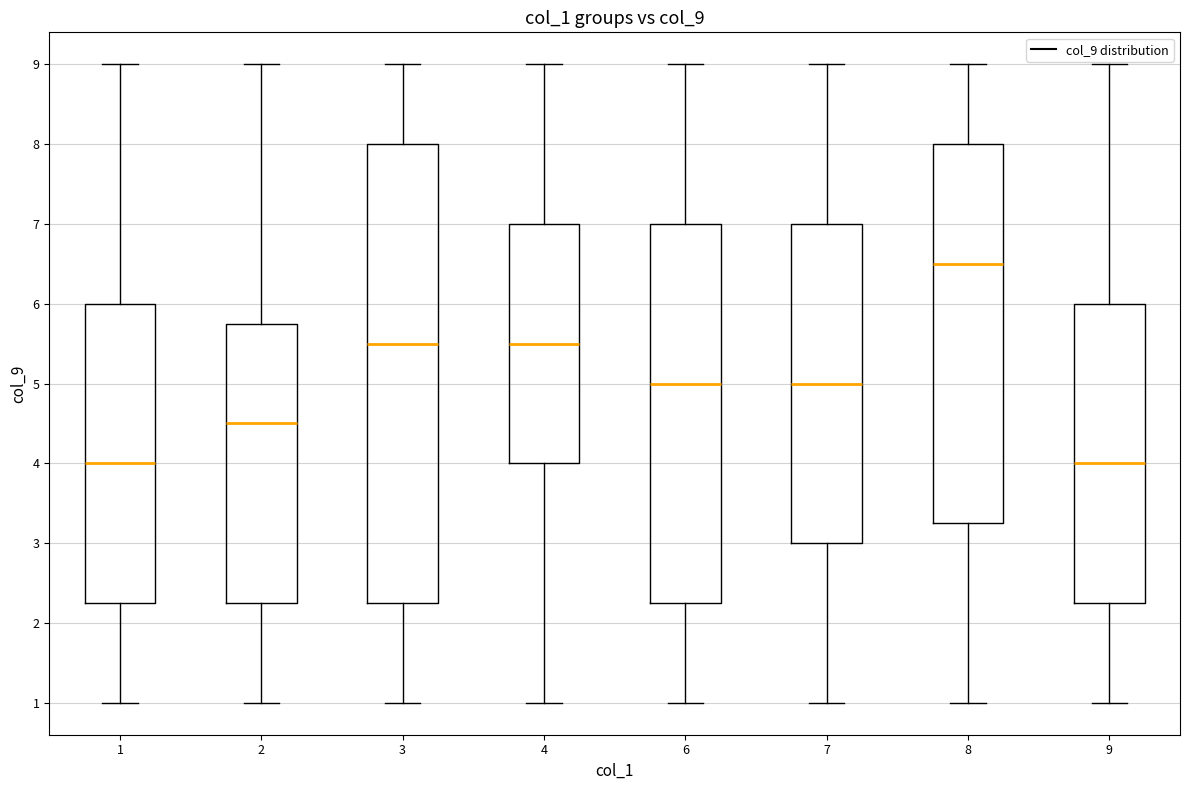

Where is the upper edge of the box at x = 2 on the y-axis? The values are not printed on the chart, so give them approximately, as read against the axis.

5.8